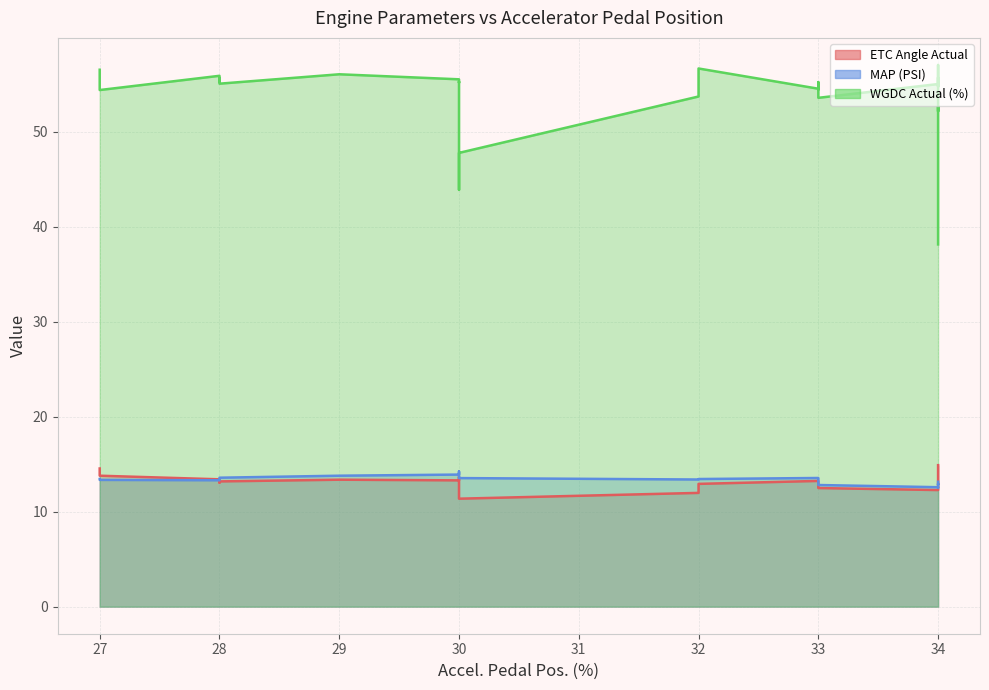

Is it true that WGDC Actual (%) equals 21.0 at 33?

False